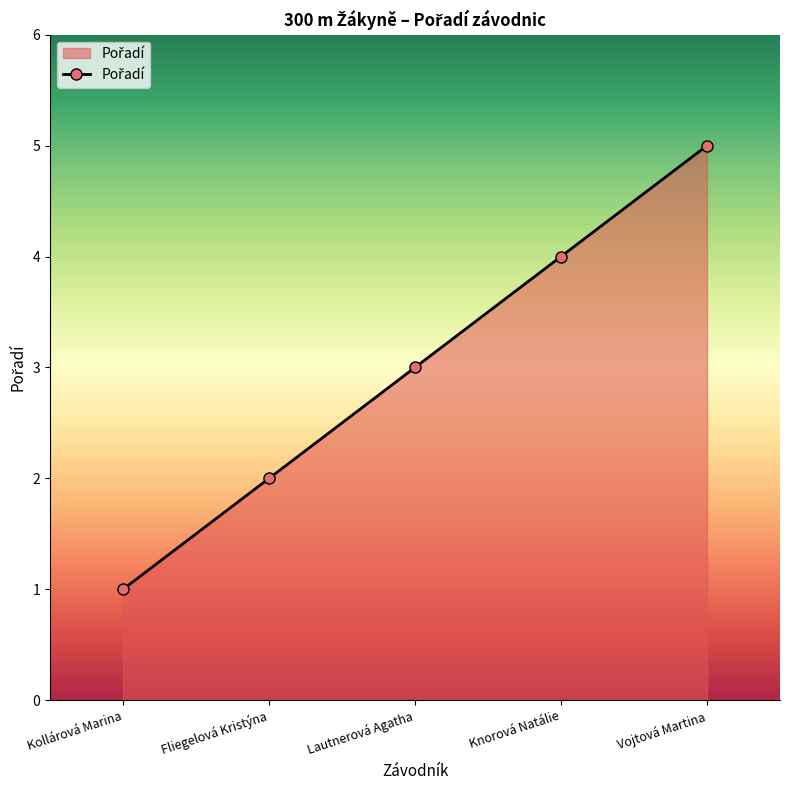

What is the change in value from Kollárová Marina to Knorová Natálie?

+3